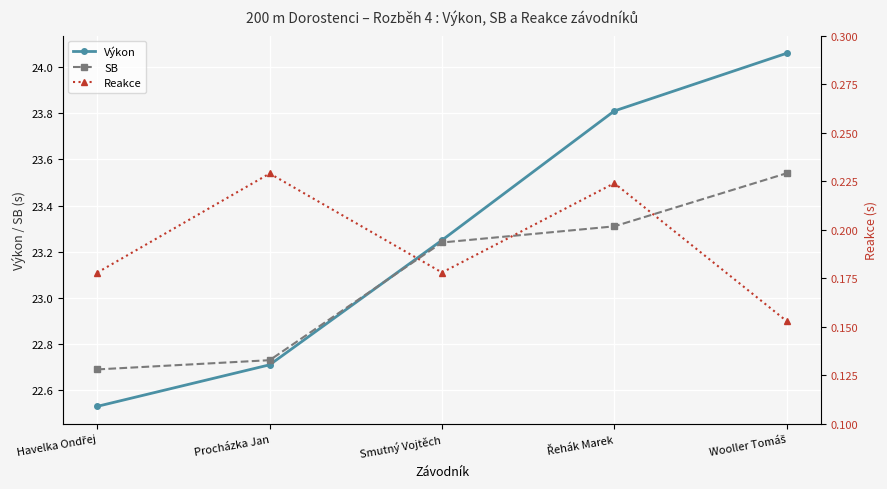

At how many categories does at least one series exceed 23?

3